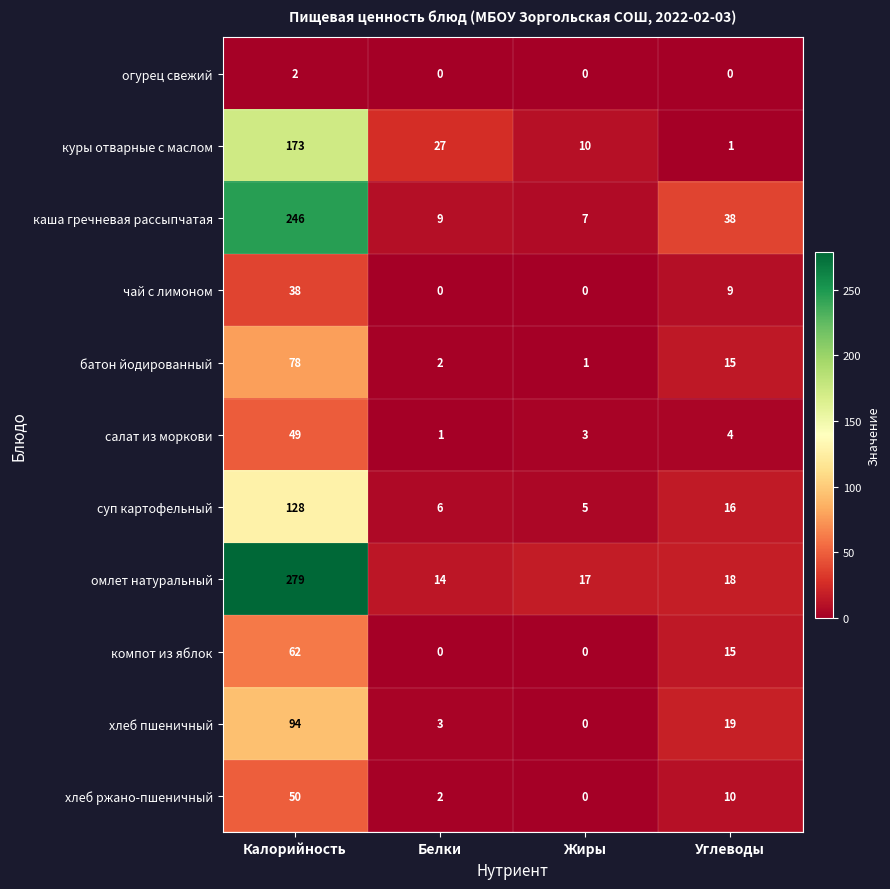

List the series in order of their peak value, highest first.

омлет натуральный, каша гречневая рассыпчатая, куры отварные с маслом, суп картофельный, хлеб пшеничный, батон йодированный, компот из яблок, хлеб ржано-пшеничный, салат из моркови, чай с лимоном, огурец свежий